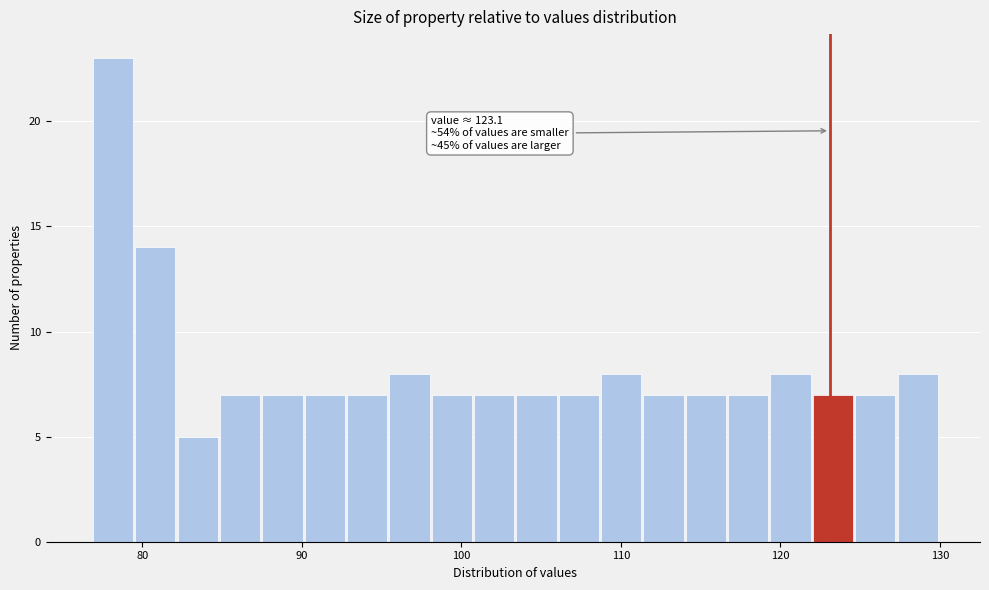

Read against the x-axis, roughly where is the centre of the tallest bar?

78